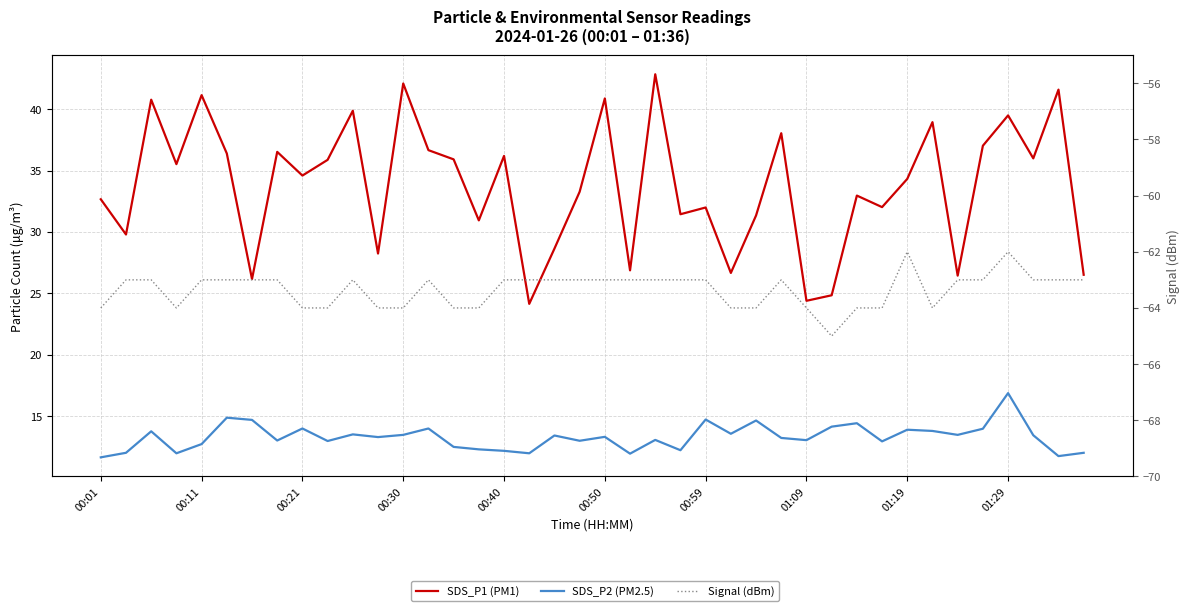

The Signal (dBm) series shows -107.9 at 15. True or false?

False